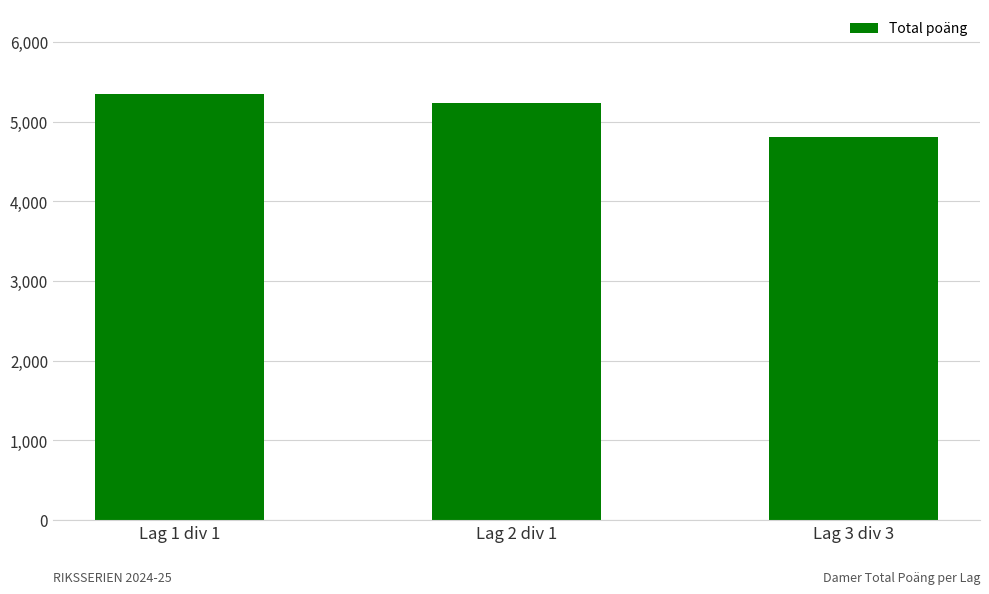

What is the difference between the values at Lag 2 div 1 and Lag 1 div 1?

115